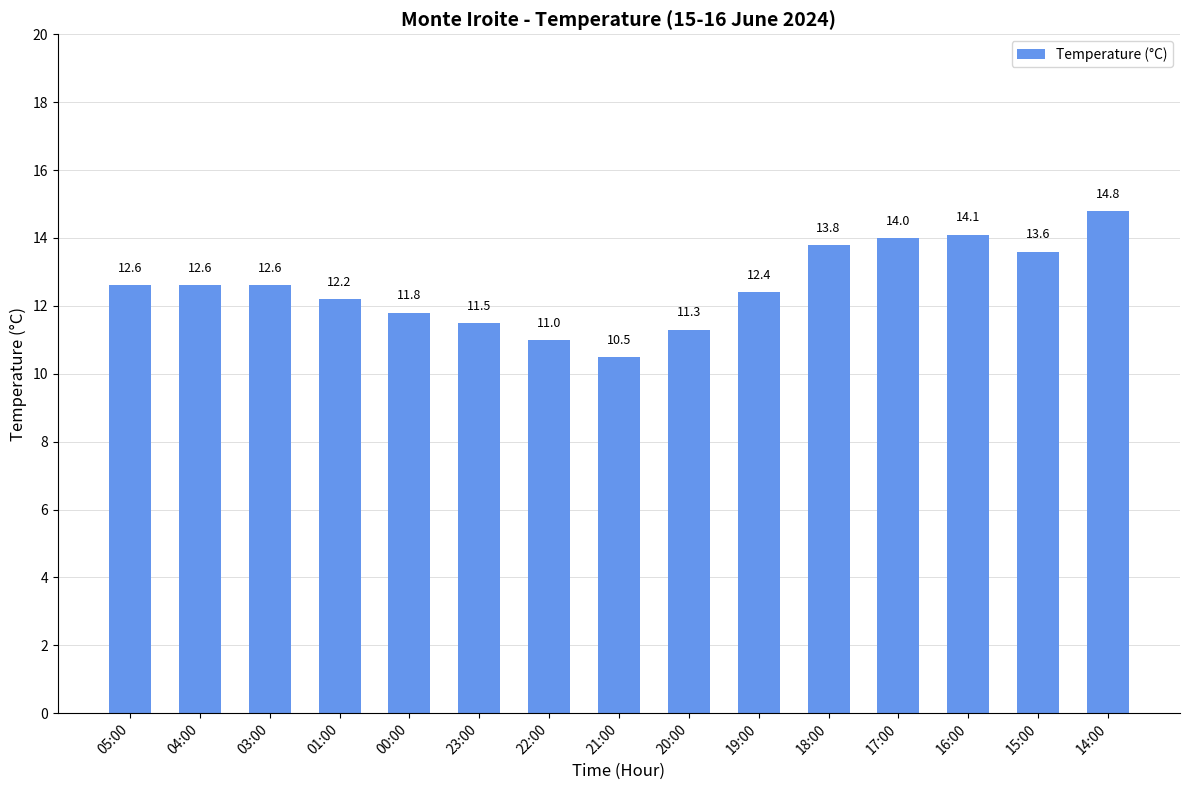

What value does the data have at 00:00?

11.8